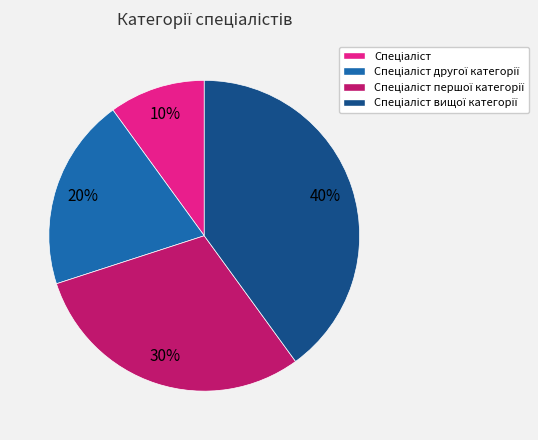

To the nearest percent, what is the average slice percentage?

25%